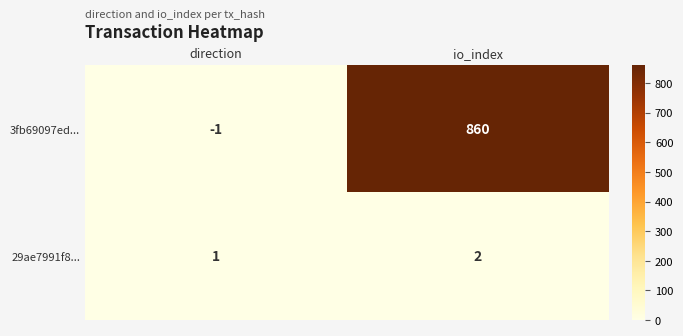

Where is 29ae7991f8... nearest to the value 1?

direction